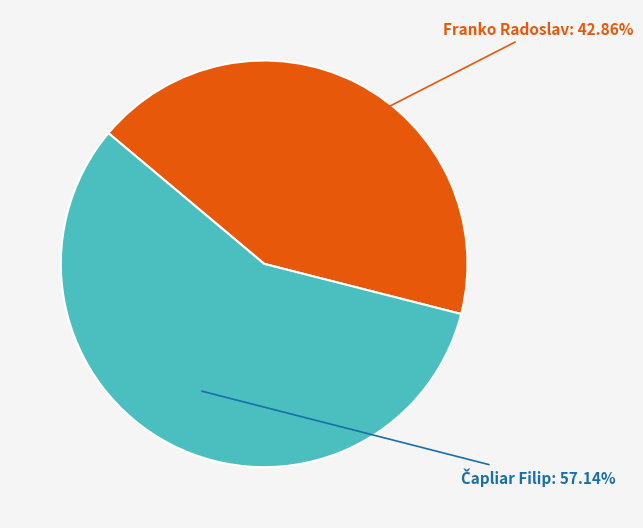

Count the number of slices in the pie.

2